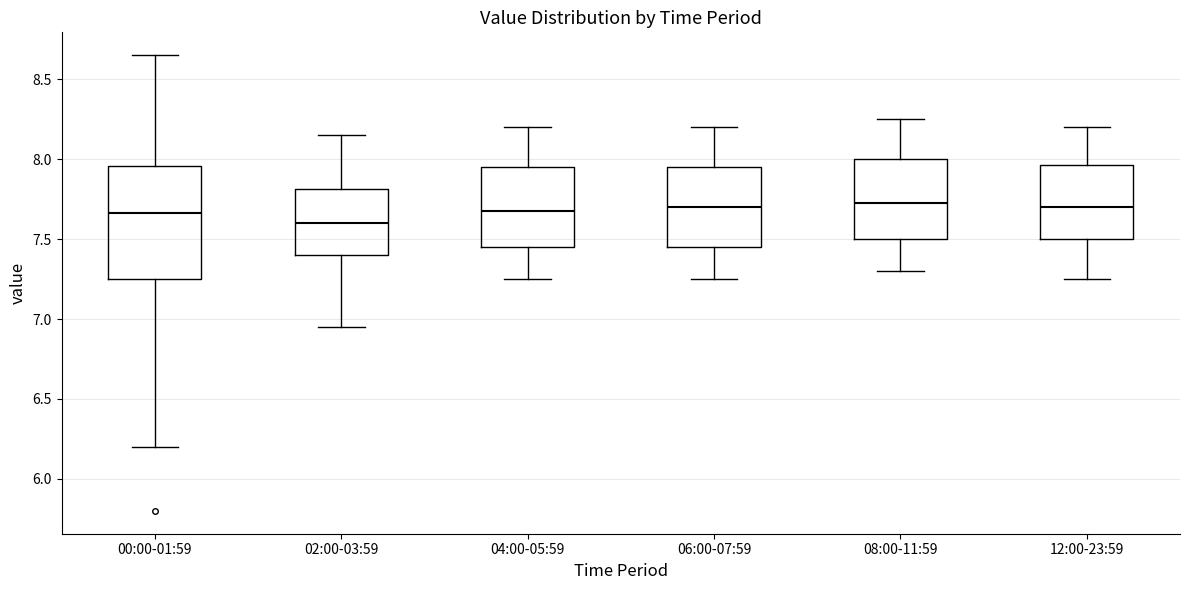

Reading left to right, transcribe this box plot: for each box, give where its median line is, the range the box spans, and where its two whiskers end, as read against the y-axis. The values are not printed on the chart, so give them approximately, as read against the axis.

00:00-01:59: median 7.65, box 7.25 to 7.95, whiskers 6.20 to 8.65
02:00-03:59: median 7.60, box 7.40 to 7.80, whiskers 6.95 to 8.15
04:00-05:59: median 7.70, box 7.45 to 7.95, whiskers 7.25 to 8.20
06:00-07:59: median 7.70, box 7.45 to 7.95, whiskers 7.25 to 8.20
08:00-11:59: median 7.75, box 7.50 to 8.00, whiskers 7.30 to 8.25
12:00-23:59: median 7.70, box 7.50 to 7.95, whiskers 7.25 to 8.20